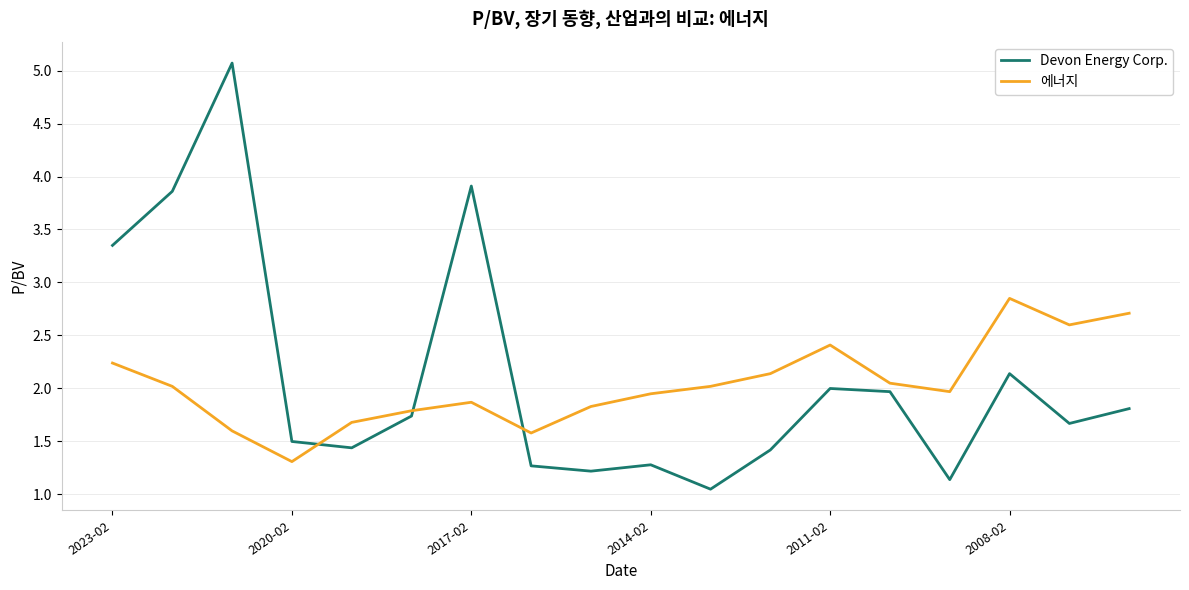

True or false: Devon Energy Corp. and 에너지 intersect in this chart.

True